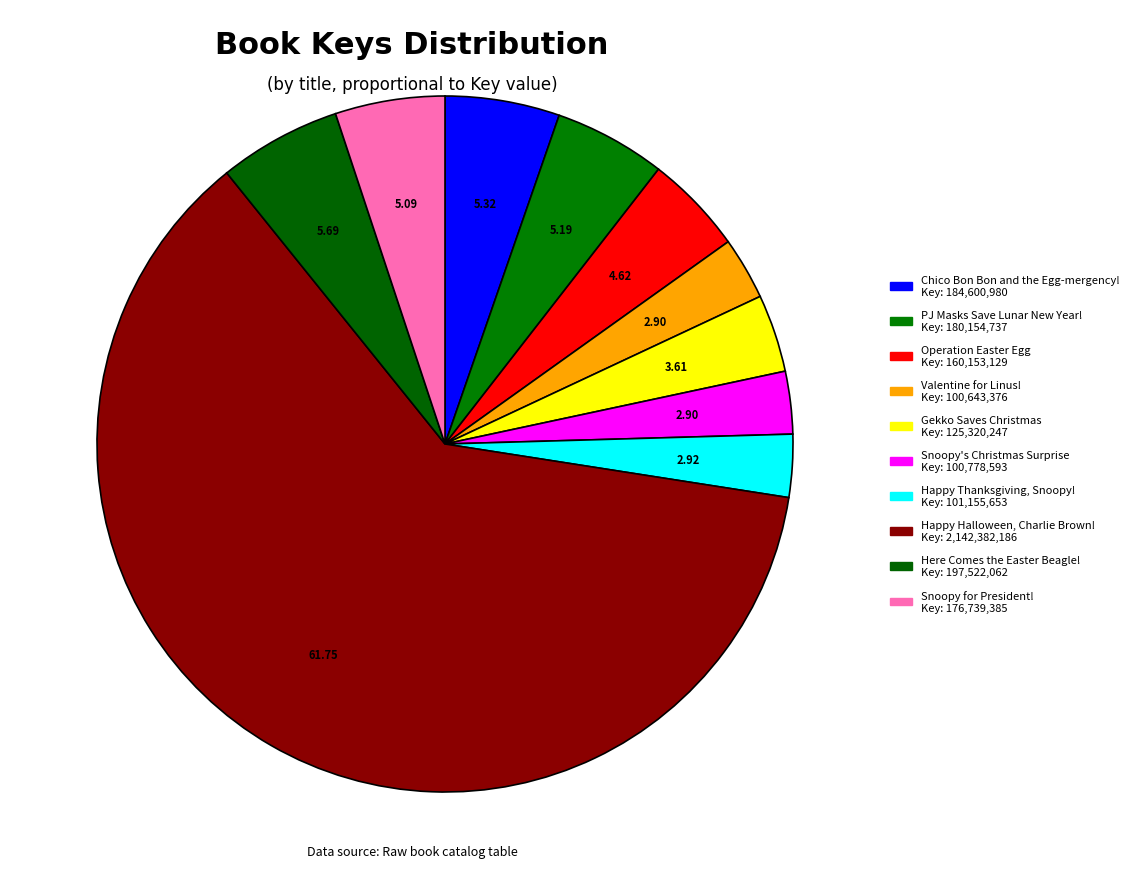

Do Gekko Saves Christmas and Chico Bon Bon and the Egg-mergency! together represent more than half of the pie?

No